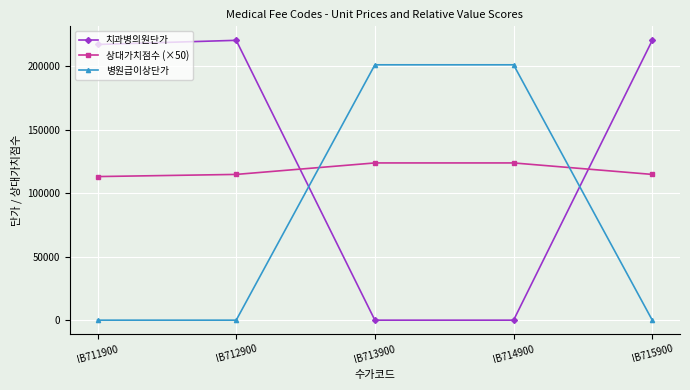

After their last crossing, which series has the higher values: 상대가치점수 (×50) or 병원급이상단가?

상대가치점수 (×50)